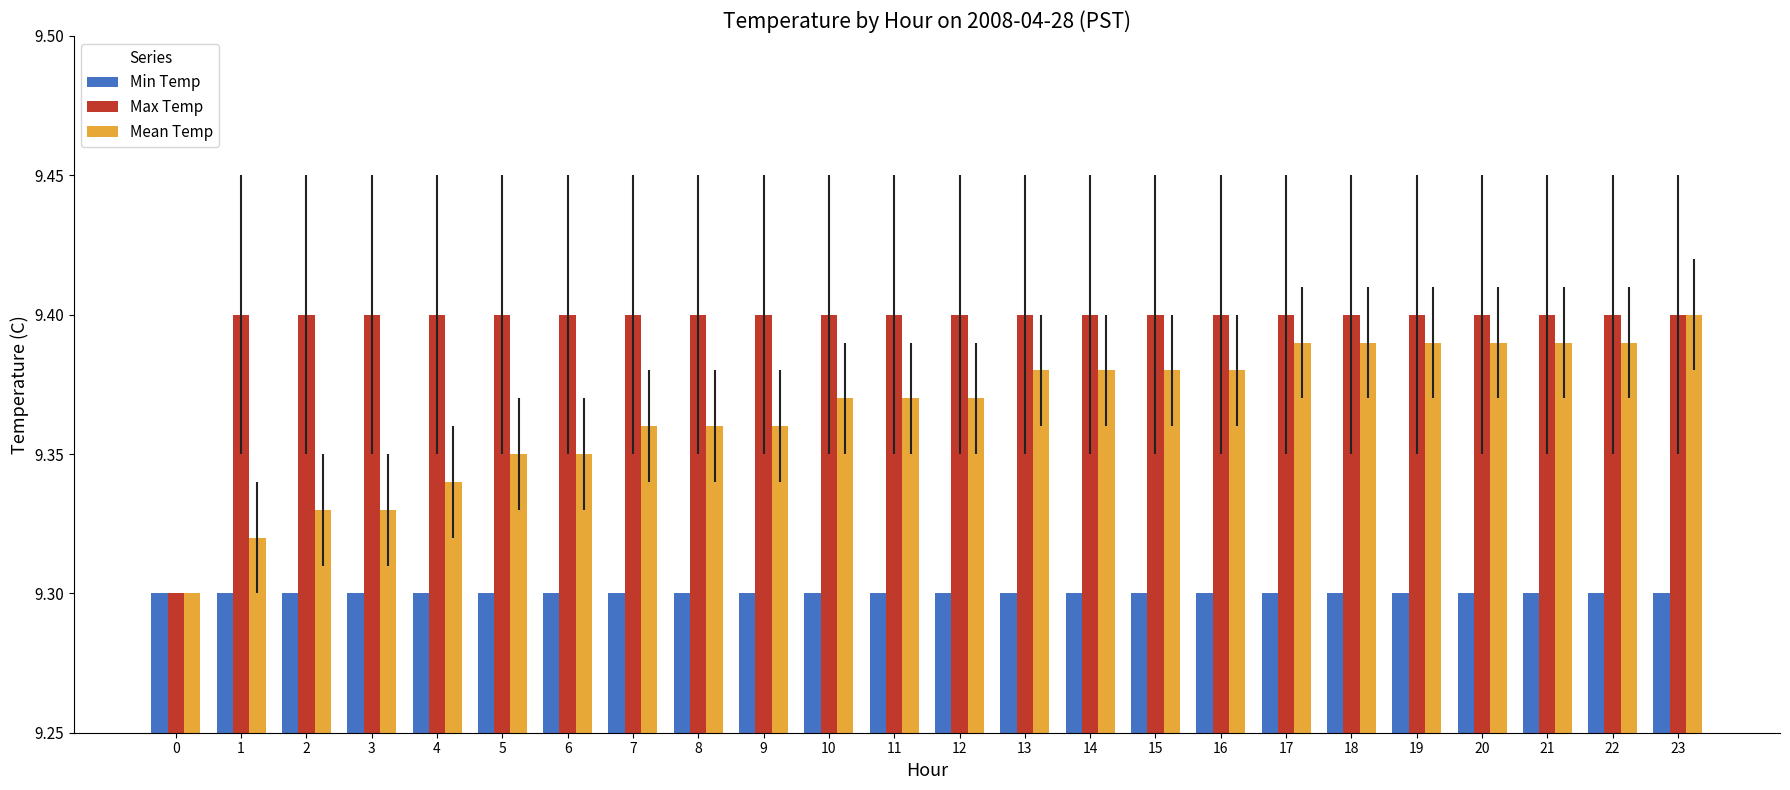

Are the bars horizontal?

No